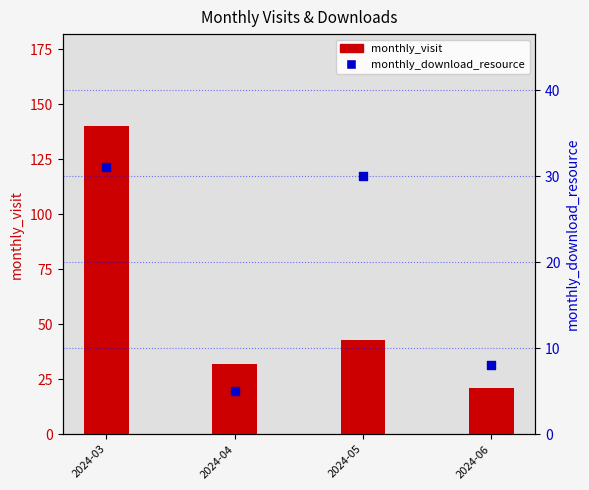

What is the total value across all series at 2024-03?

171